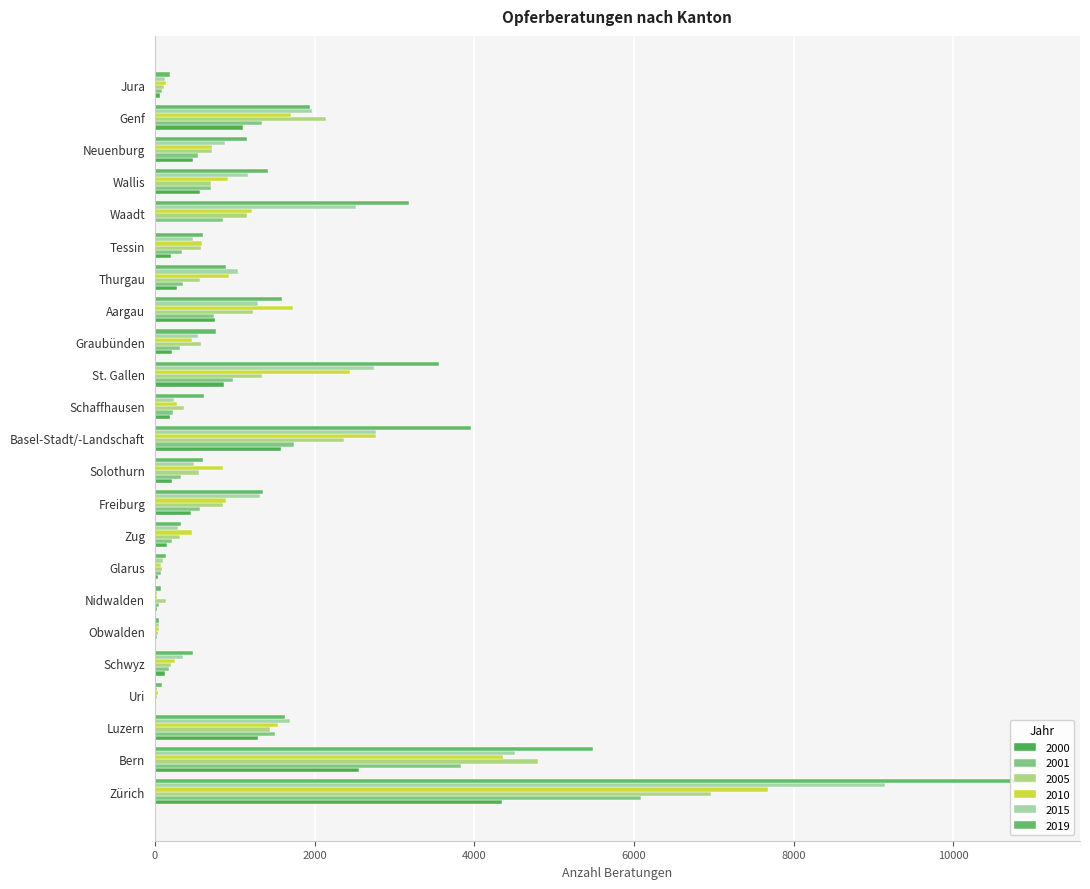

Is it true that 2010 equals 27 at Nidwalden?

True